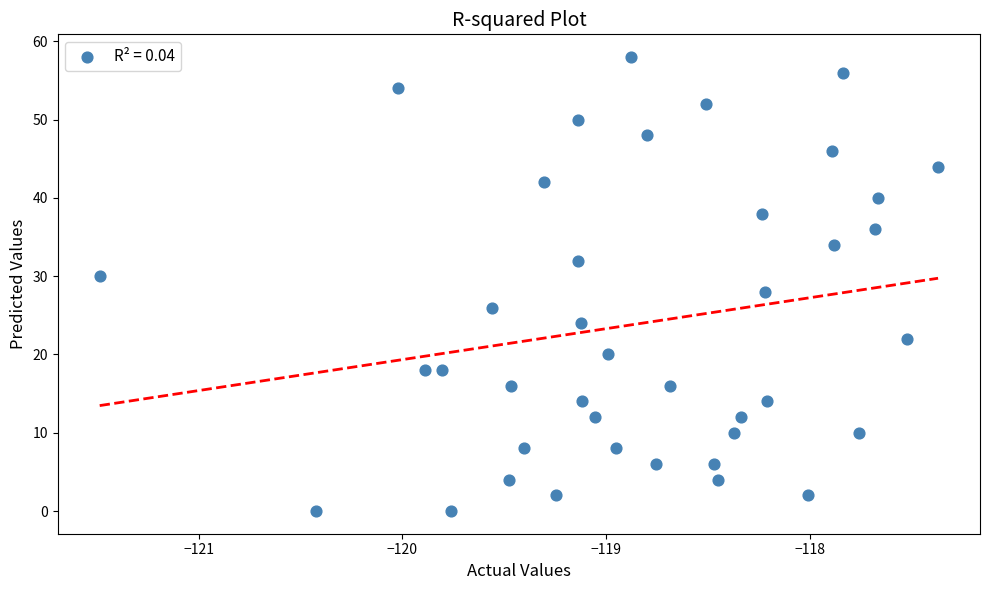

What is the range of Y values (max minus min)?

58